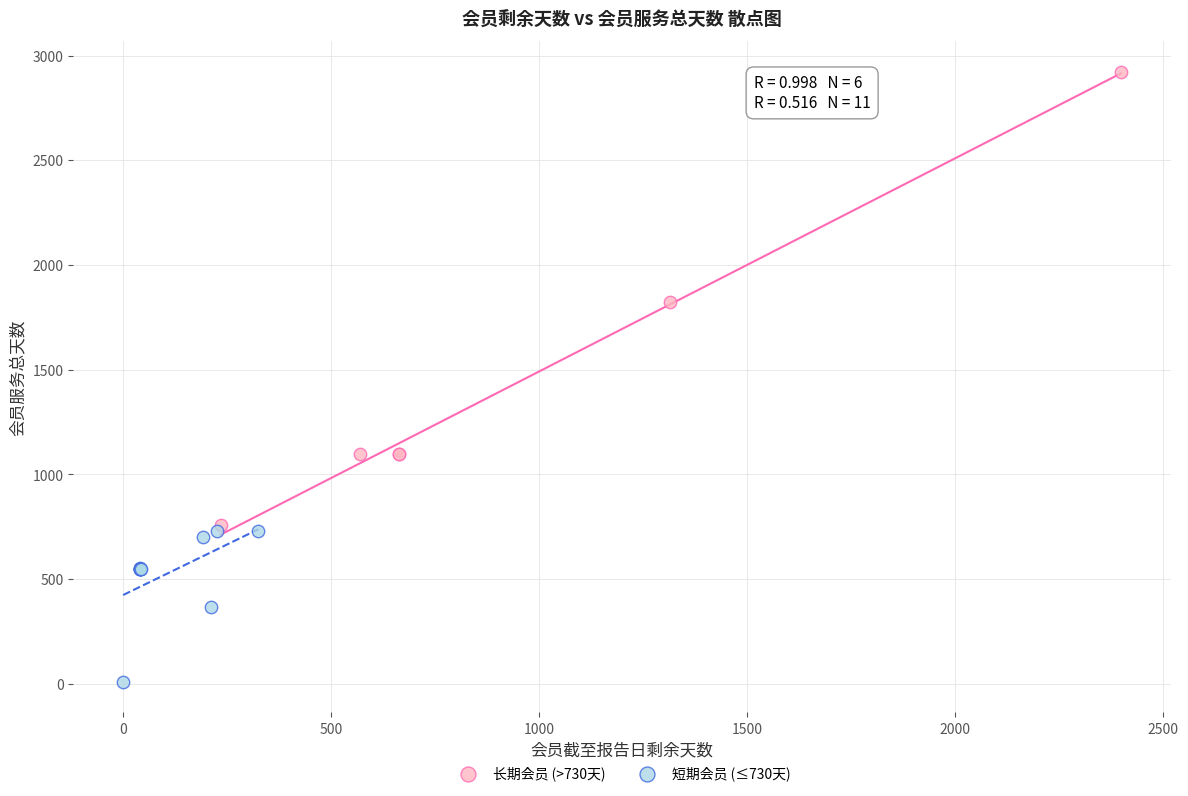

Which series contains the highest Y value?

长期会员 (>730天)